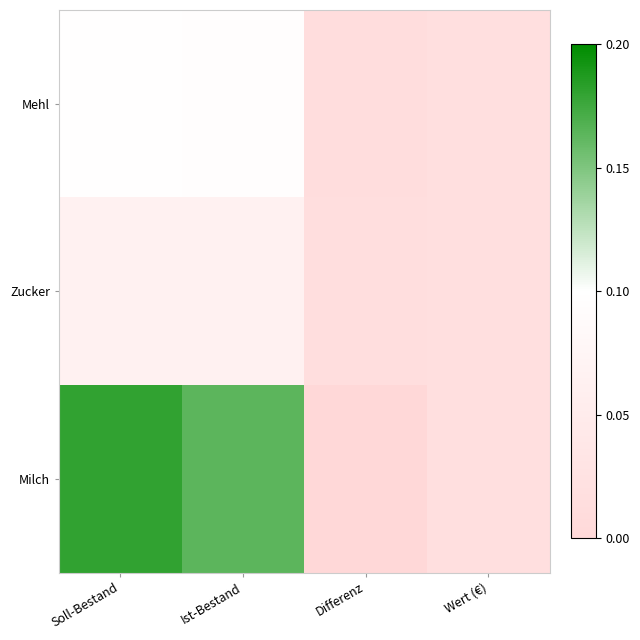

What is the maximum value shown in the chart?

1.0